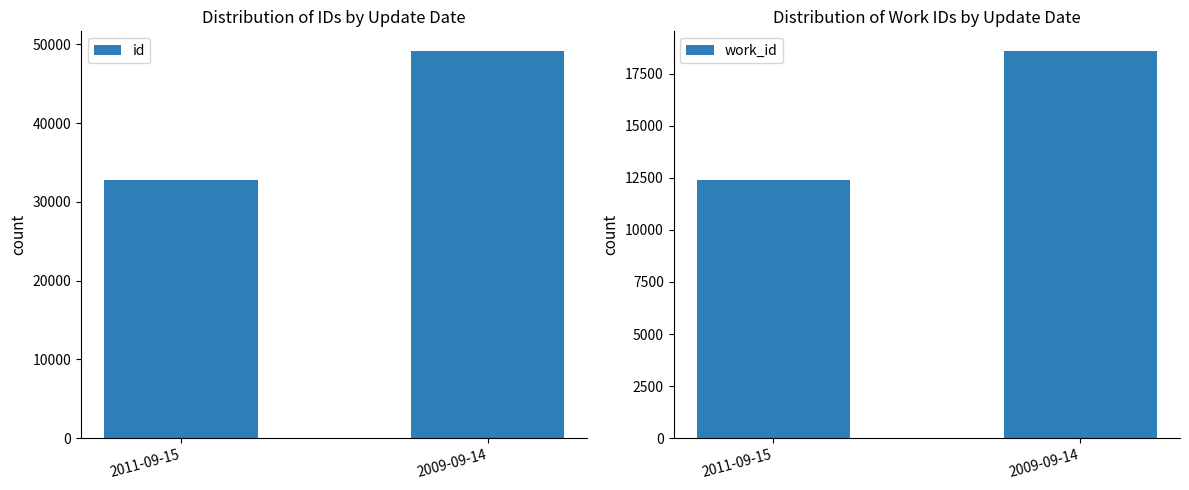

What is the difference between the maximum and minimum values in the id series?

16426